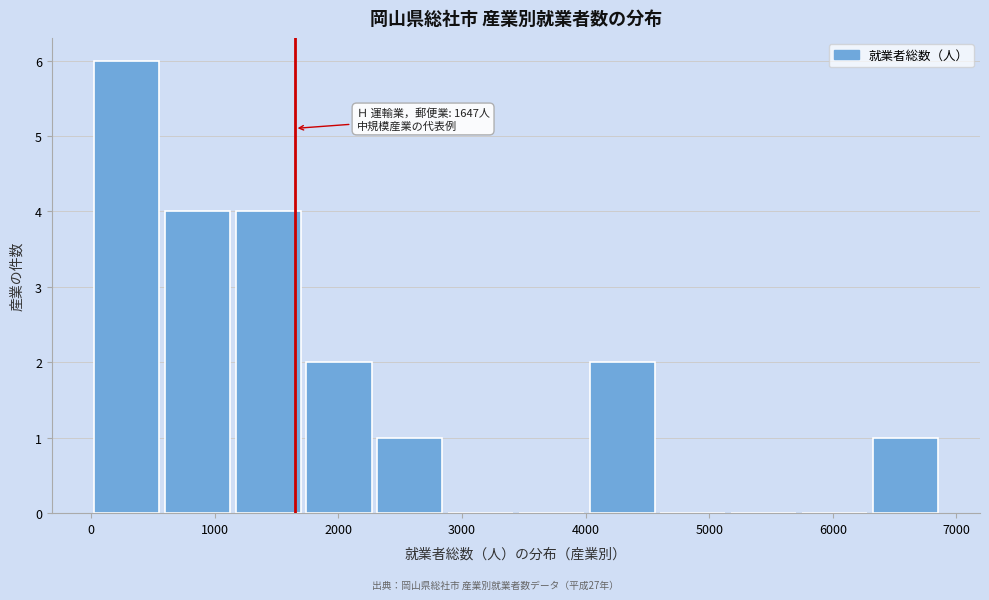

Over which range of the x-axis is the bar tallest?

0 to 600